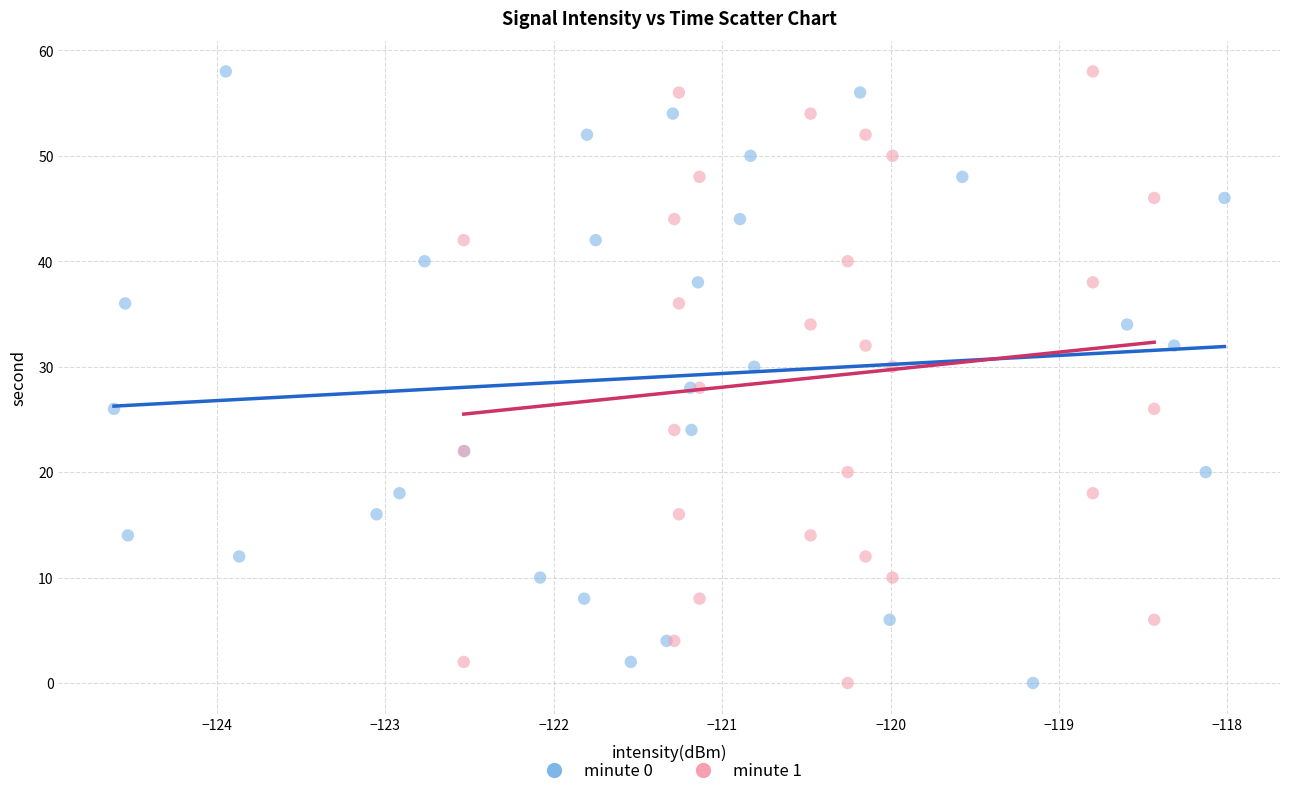

What are all the series names shown in the legend?

minute 0, minute 1